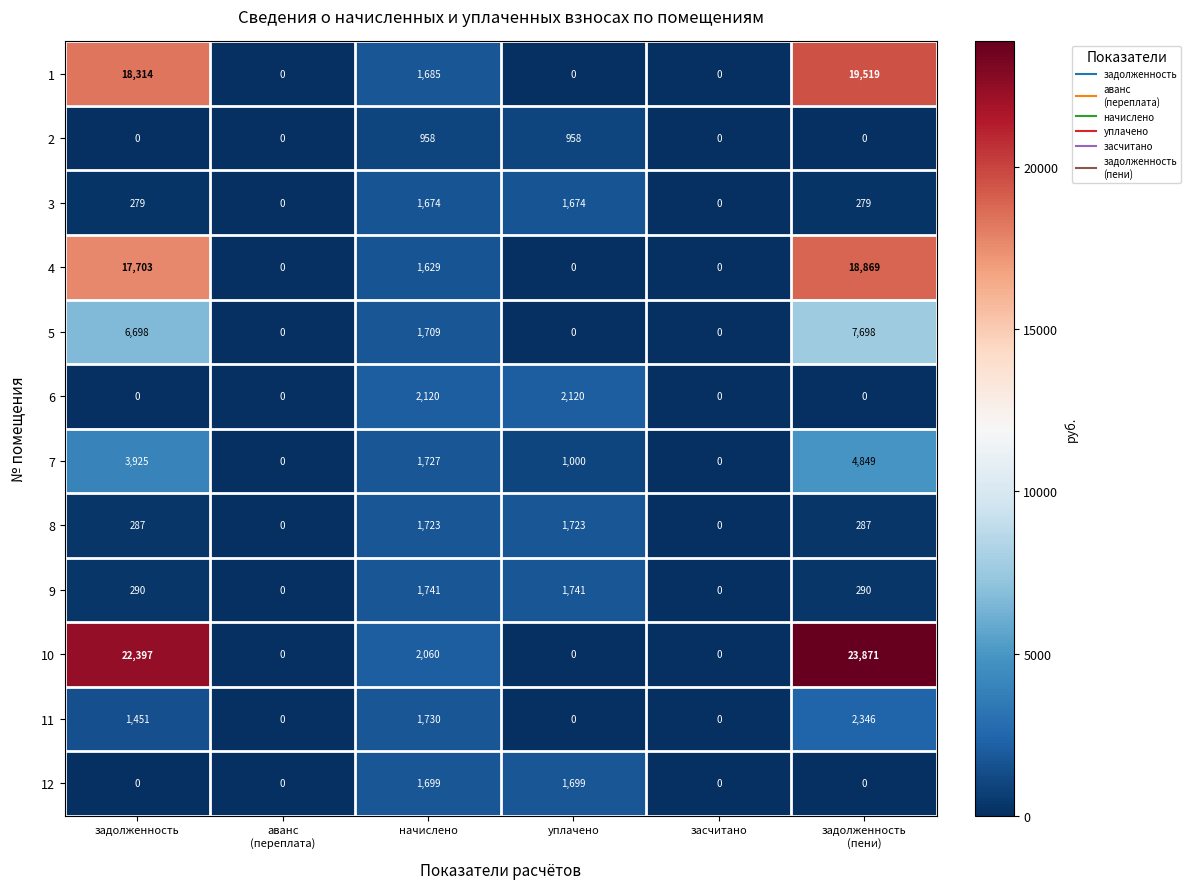

Which series has the widest spread of values?

10